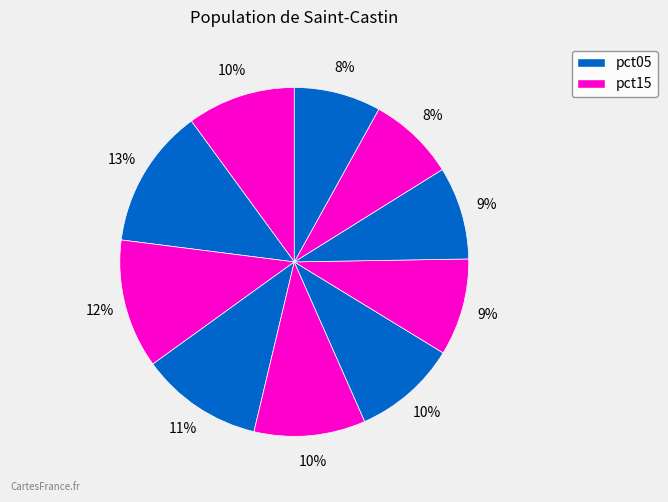

How many segments does this pie chart have?

10